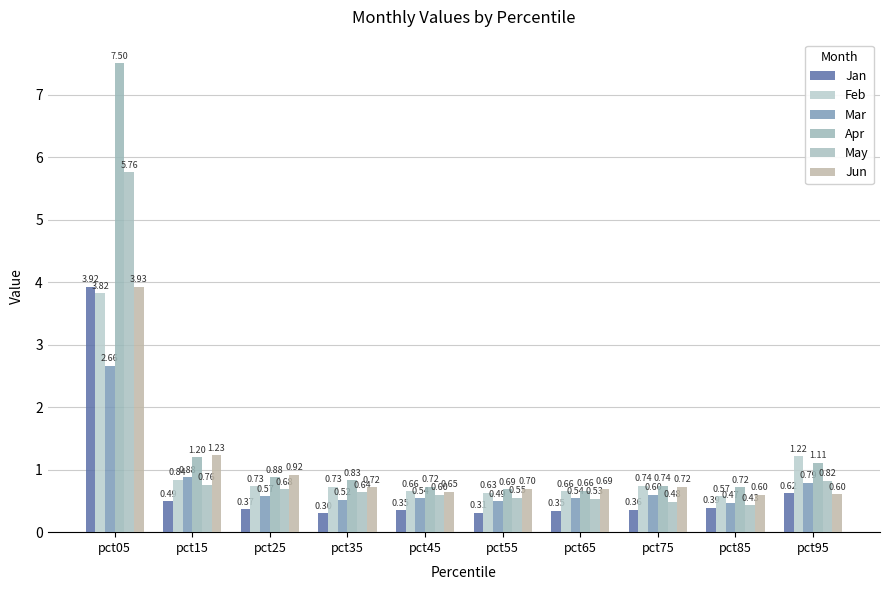

Is the value of Feb at pct15 greater than the value of Apr at pct65?

Yes